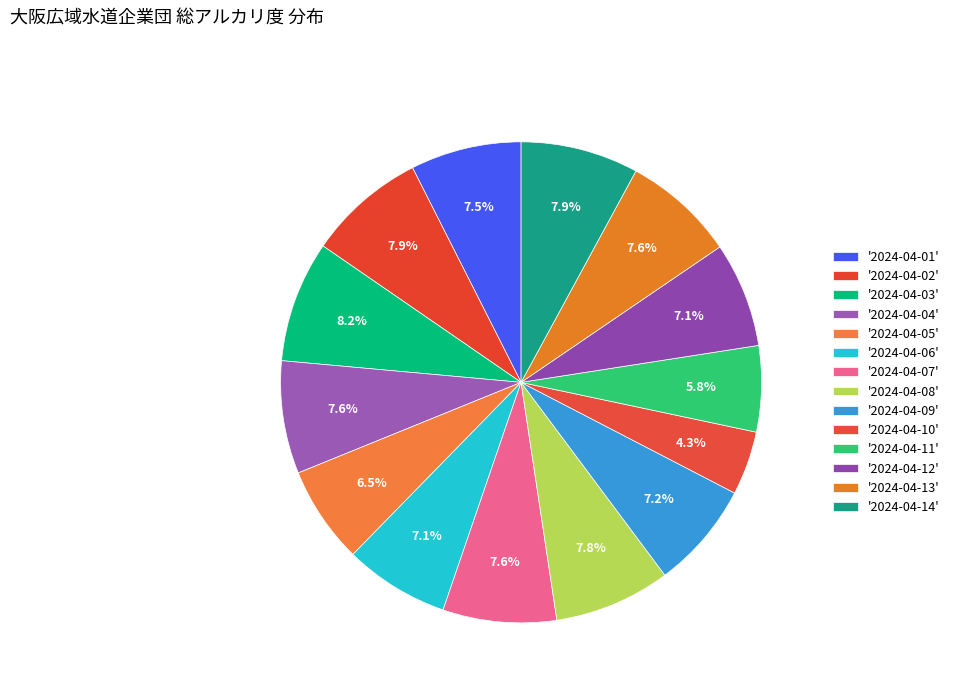

To the nearest percent, what is the average slice percentage?

7%